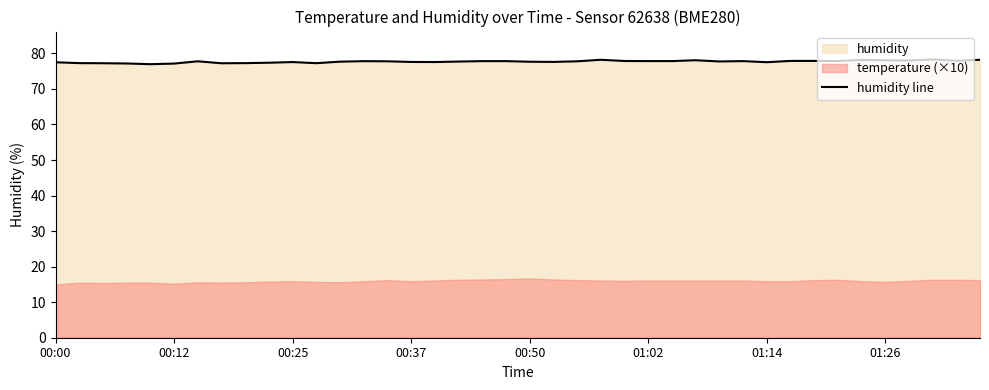

The humidity line series shows 77.5 at 01:14. True or false?

True